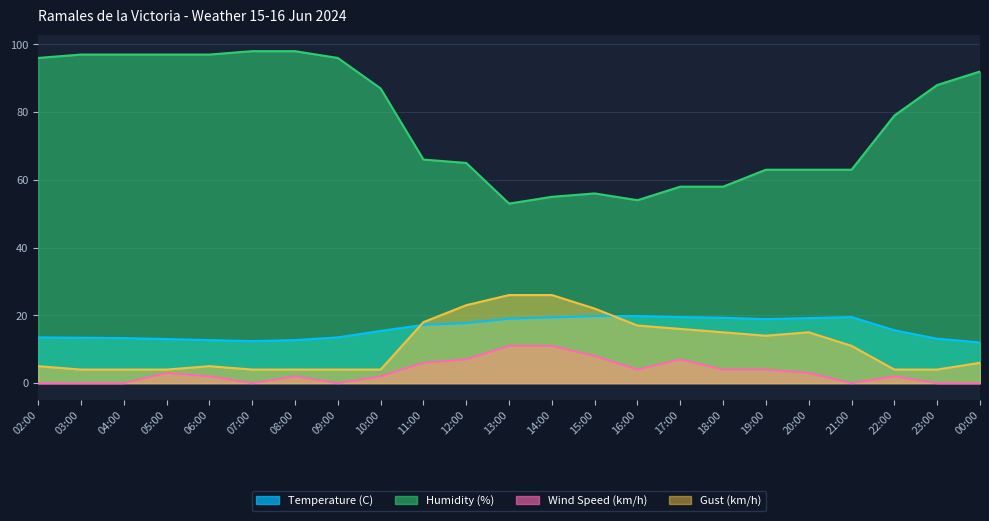

What is the label of the 5th point from the left?

06:00